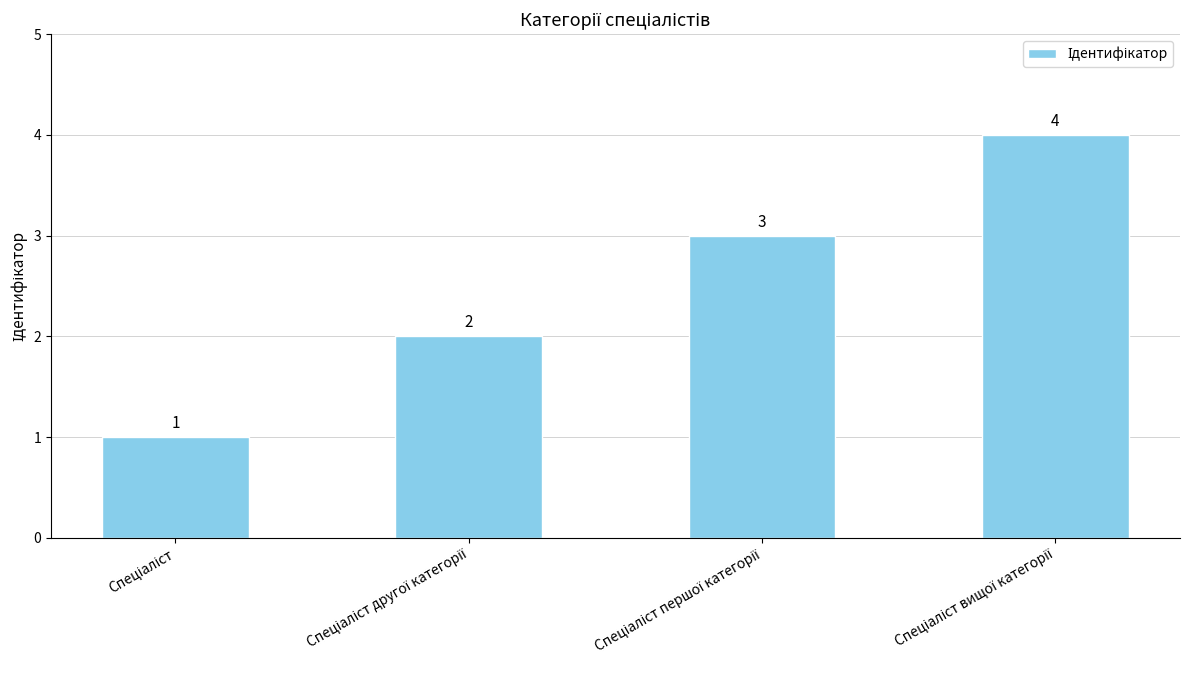

What is the value of the 1st bar from the left?

1